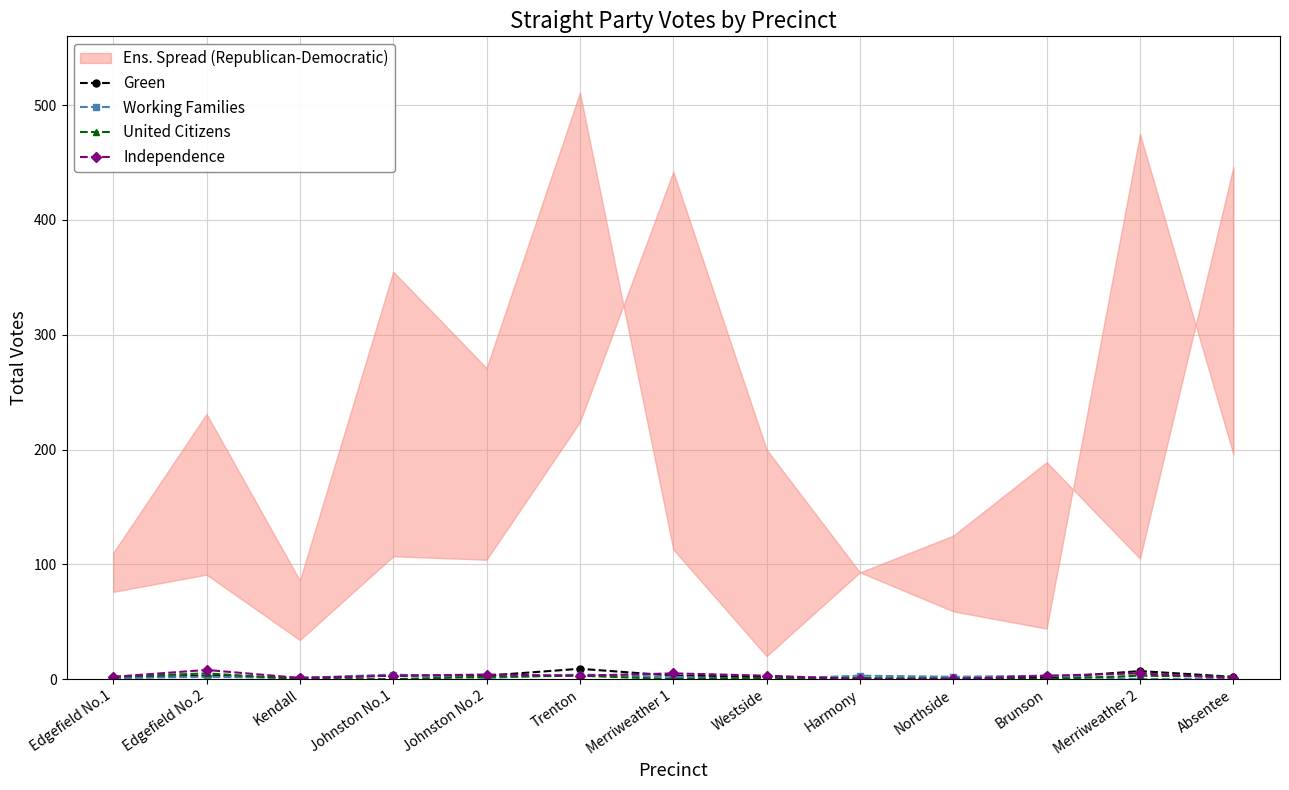

What is the value of the Independence point at the 1st from the left?

2